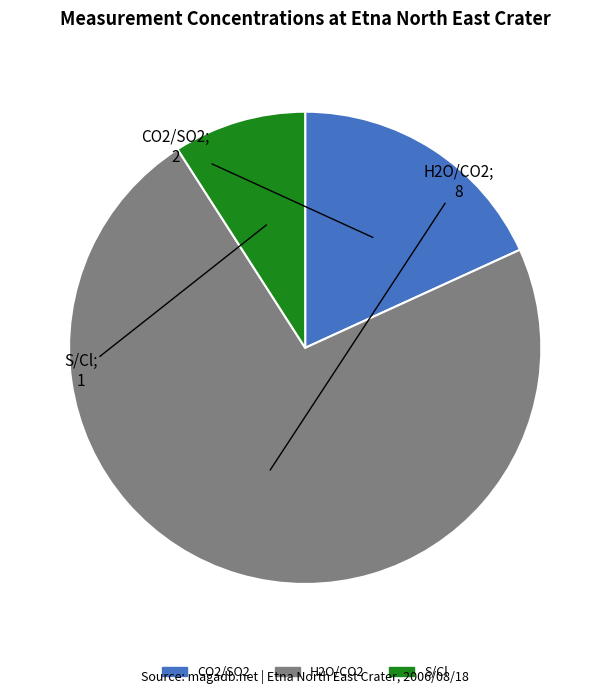

How many segments does this pie chart have?

3